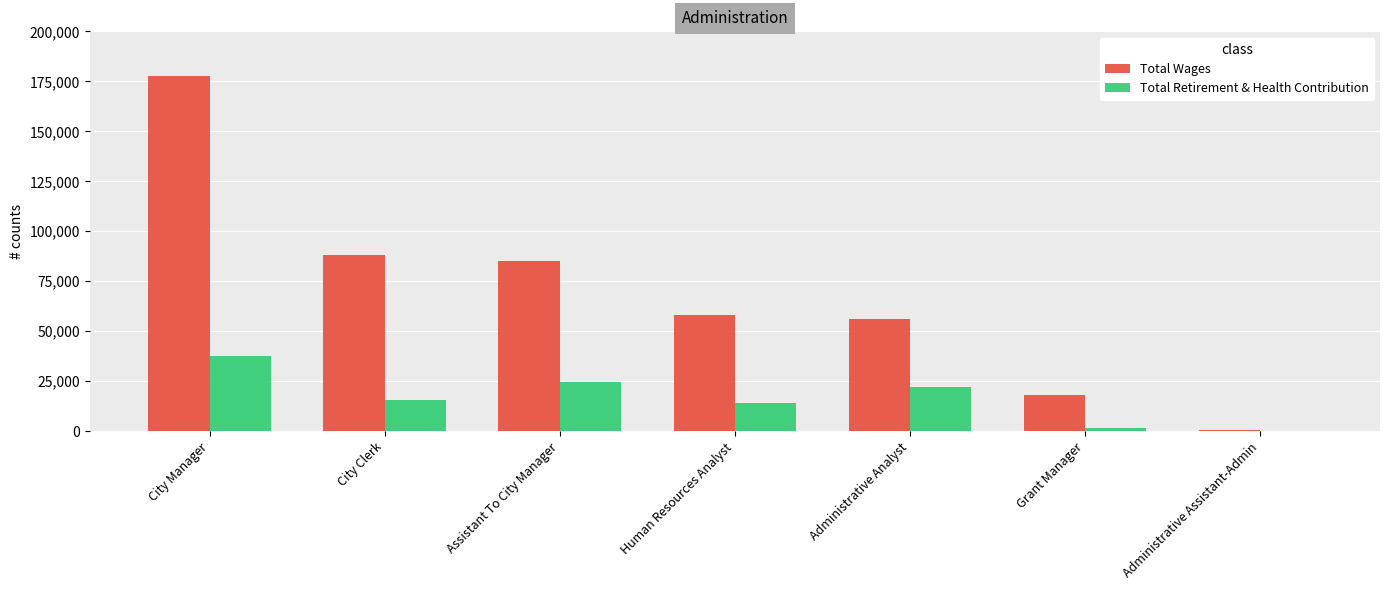

What is the total value across all series at Administrative Assistant-Admin?

599